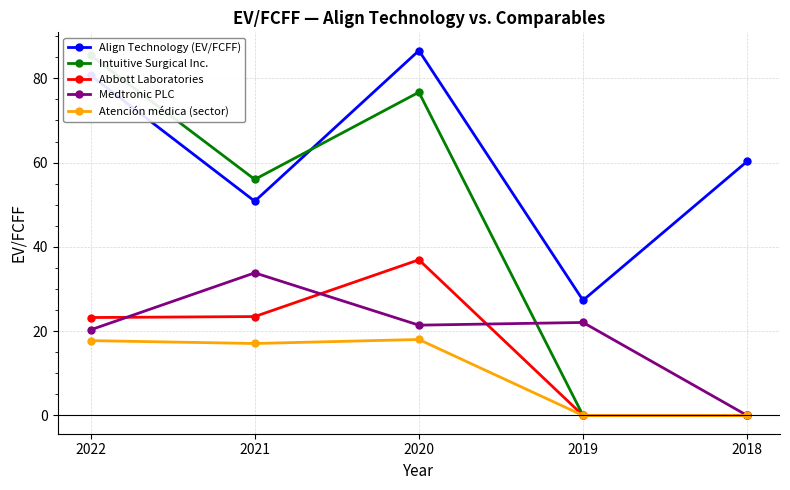

Rank the categories by Intuitive Surgical Inc. value from lowest to highest.

2019, 2018, 2021, 2020, 2022